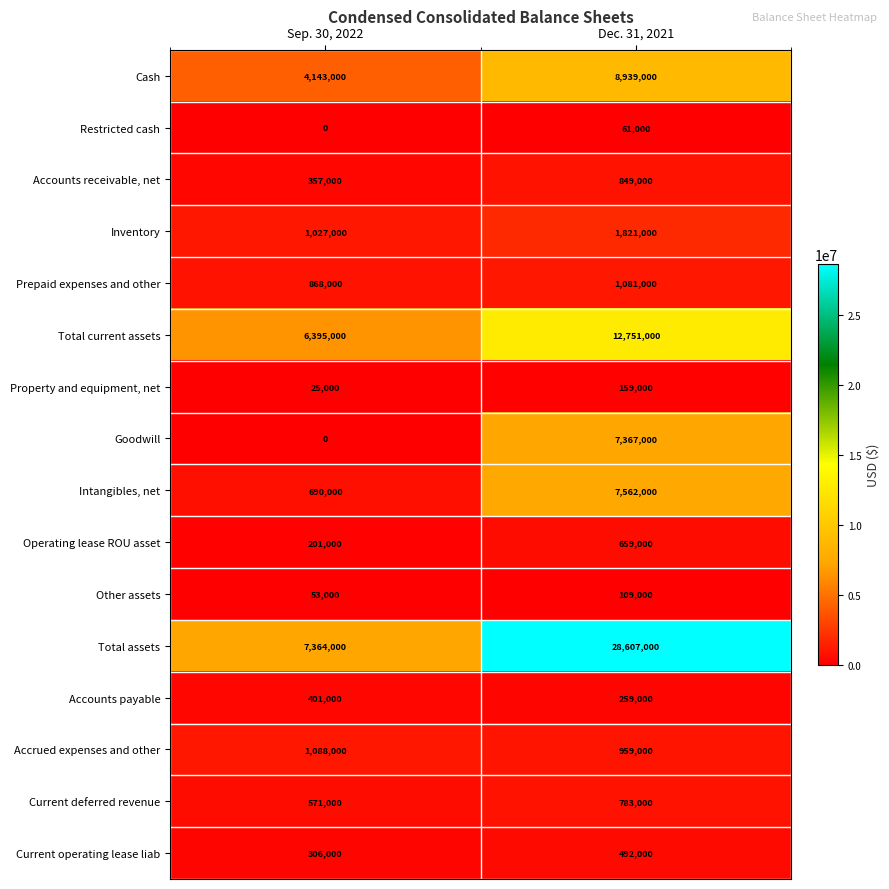

What is the total value across all series at Sep. 30, 2022?

23489000